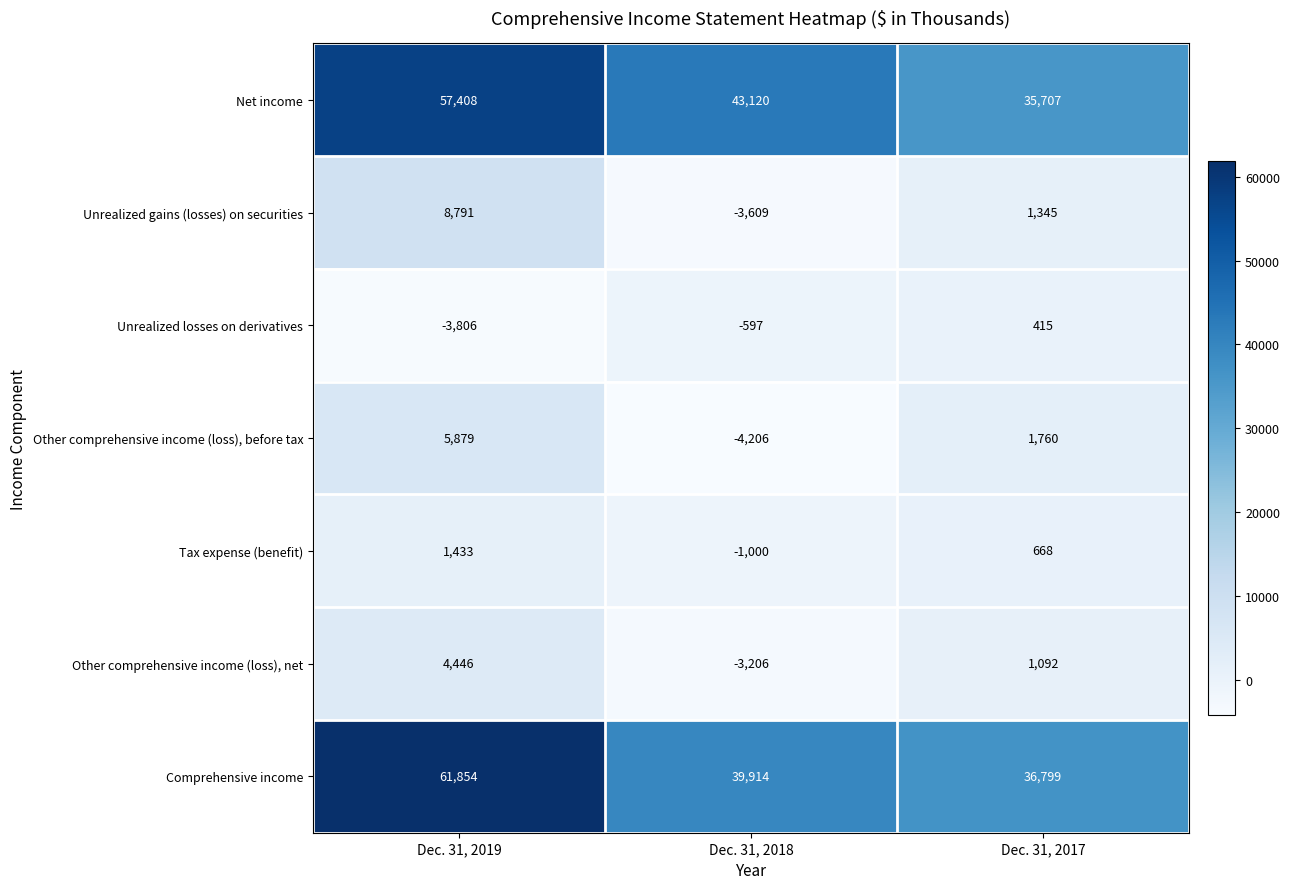

List the labels in order of Net income value, largest first.

Dec. 31, 2019, Dec. 31, 2018, Dec. 31, 2017